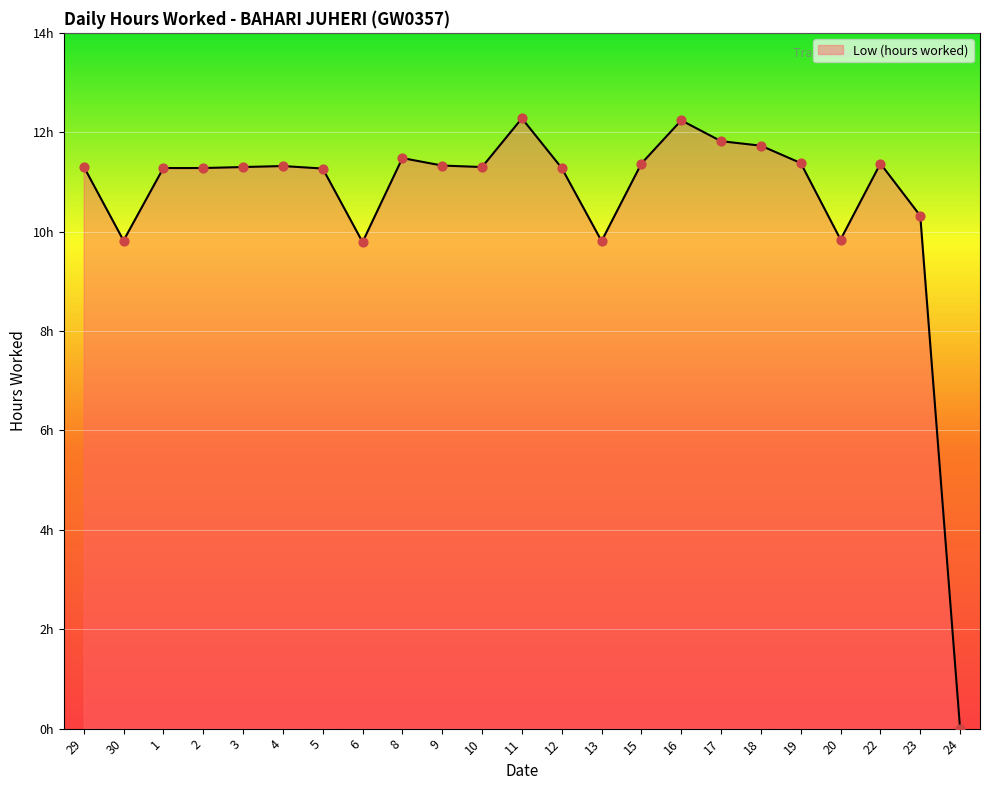

Is this an area chart (filled region under the line)?

Yes